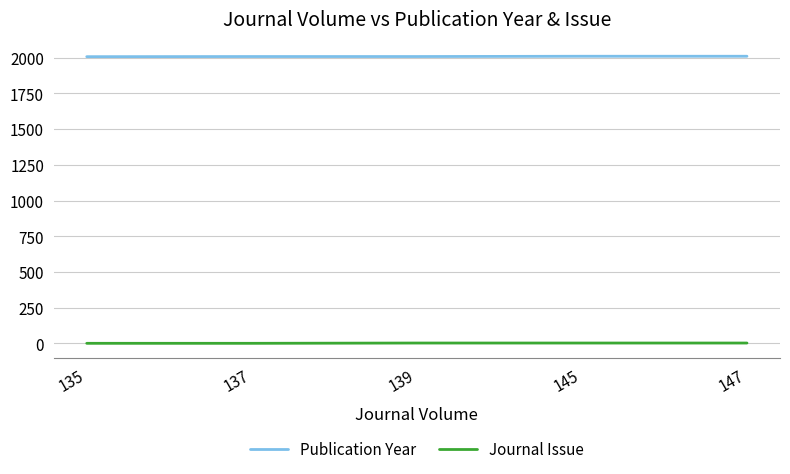

Is it true that Publication Year equals 2010 at 147?

True